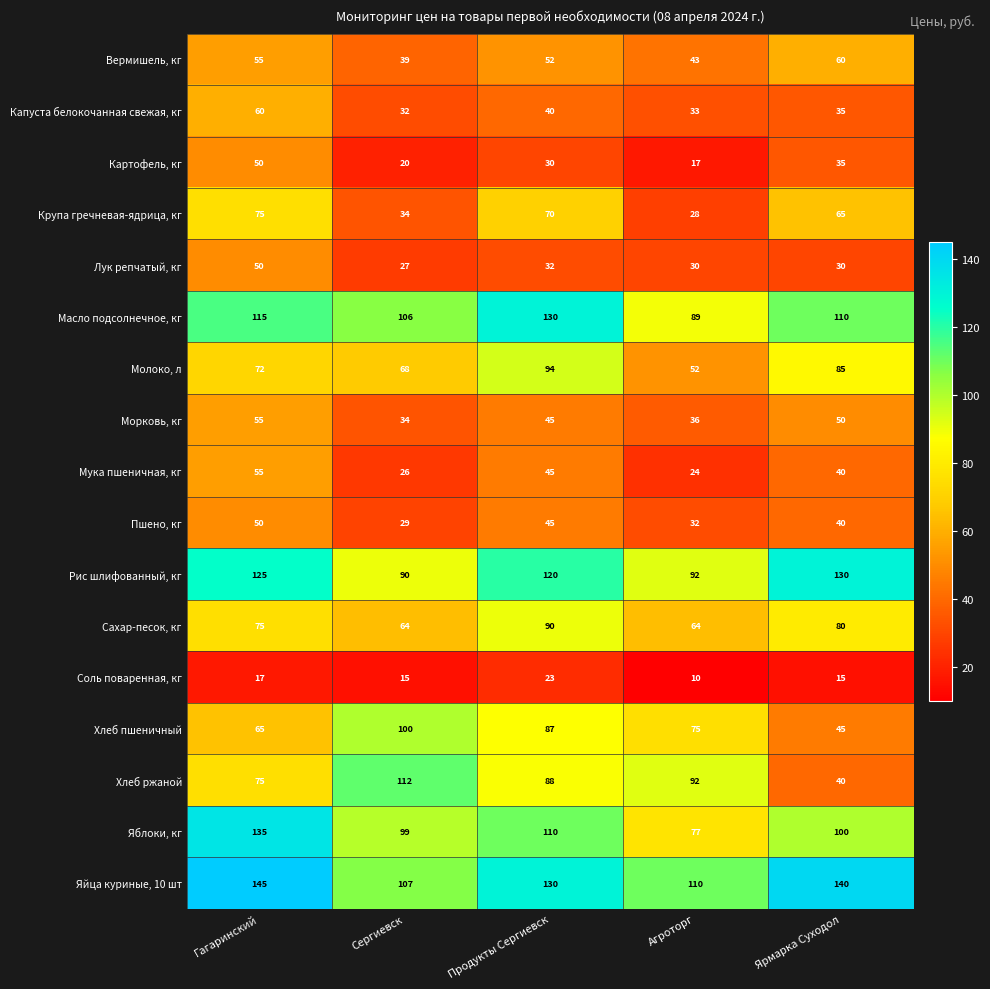

At which label is Хлеб ржаной closest to 76?

Гагаринский